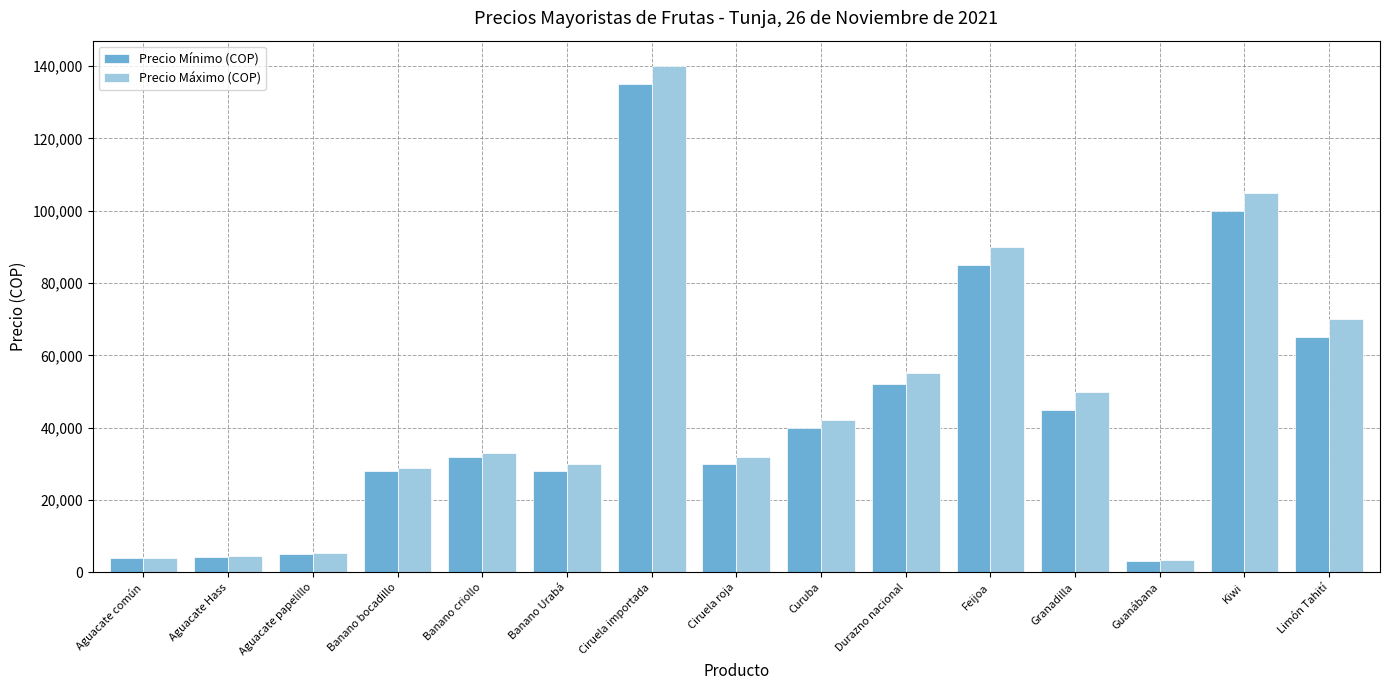

At how many categories does at least one series exceed 6238?

11